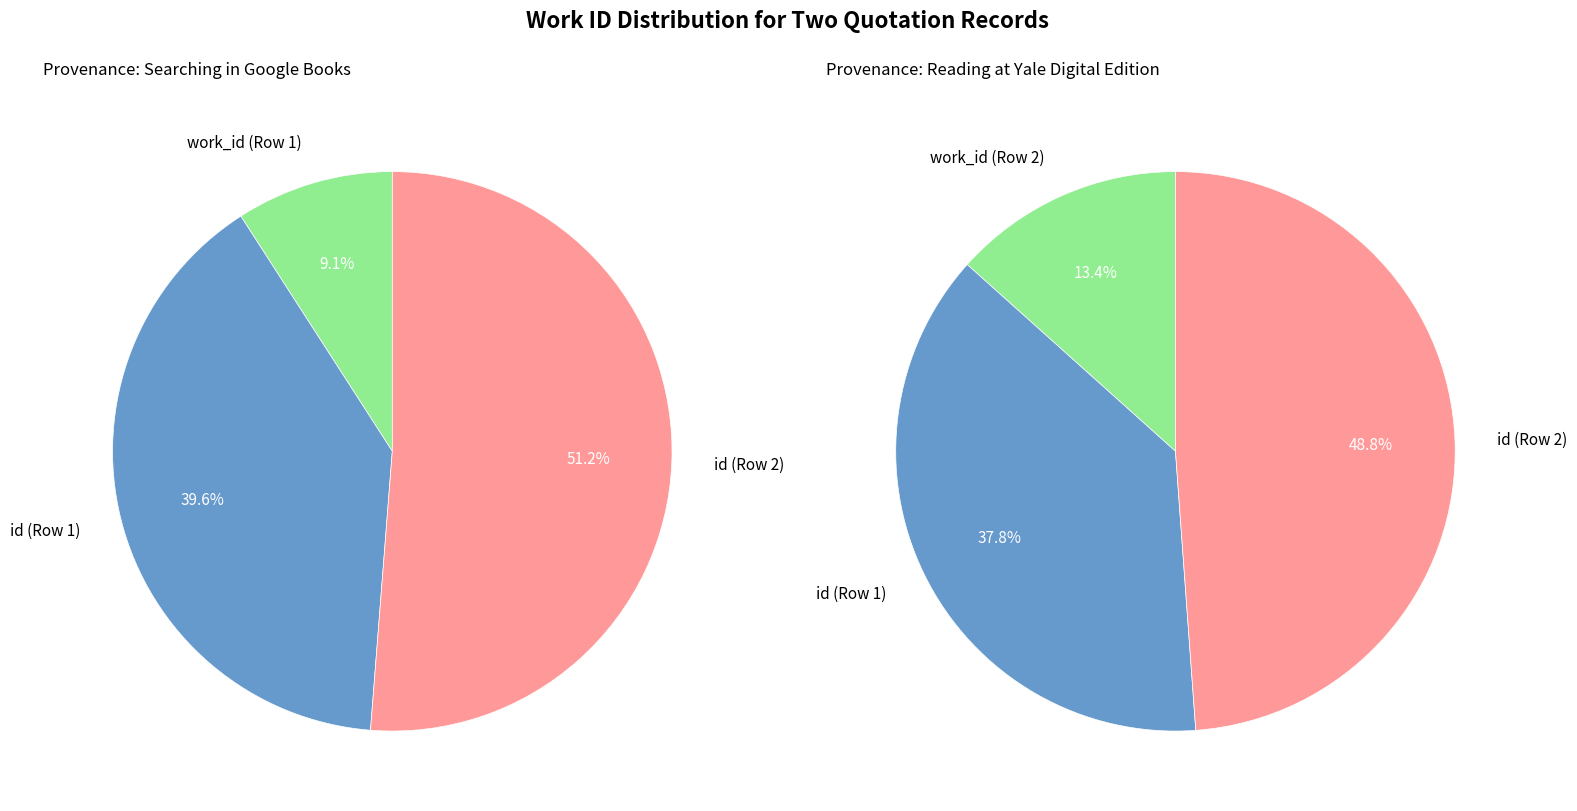

To the nearest percent, what percentage of the pie is 2?

51%